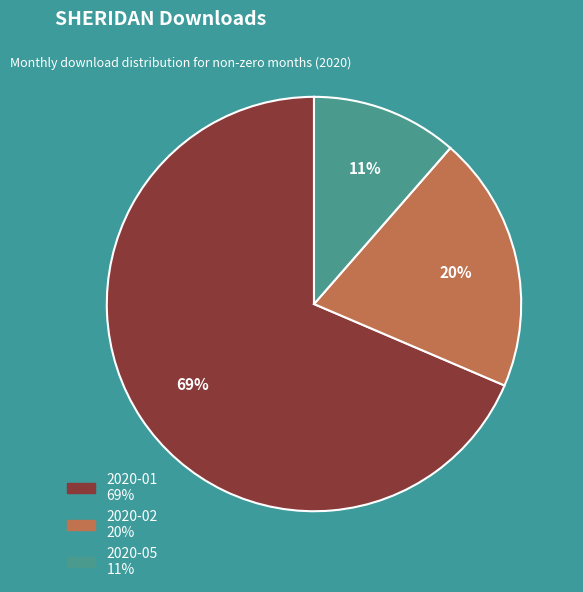

Do 2020-05 and 2020-02 together represent more than half of the pie?

No